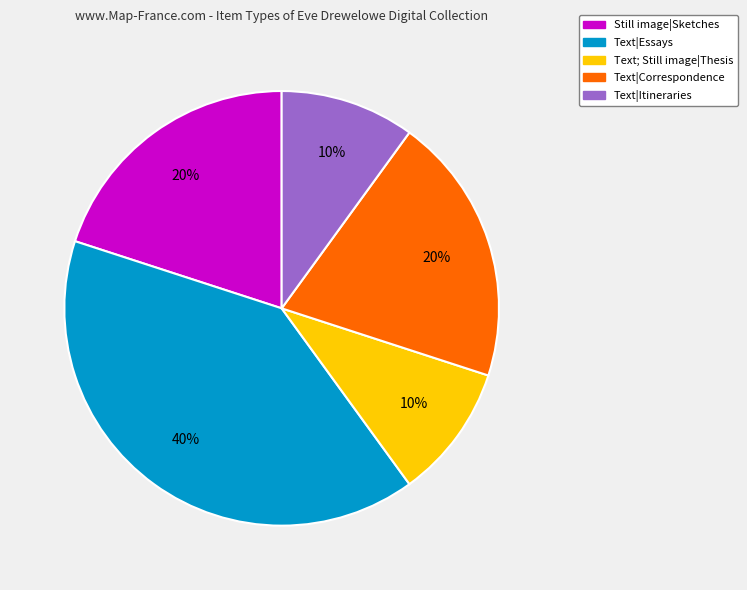

Combined, do Still image|Sketches and Text|Correspondence account for over 50%?

No